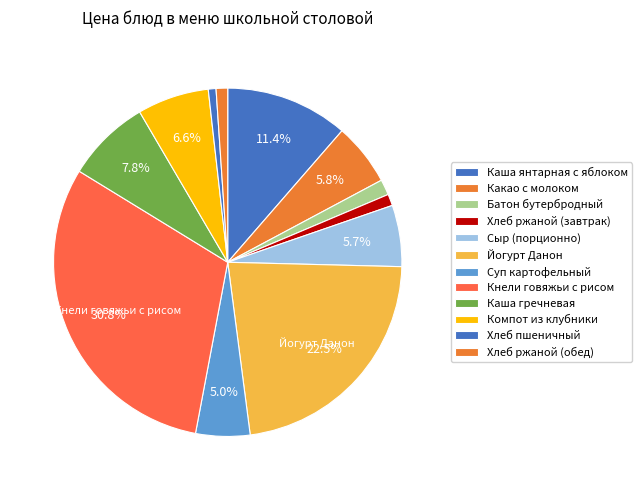

To the nearest percent, what is the combined percentage of Каша янтарная с яблоком and Йогурт Данон?

34%